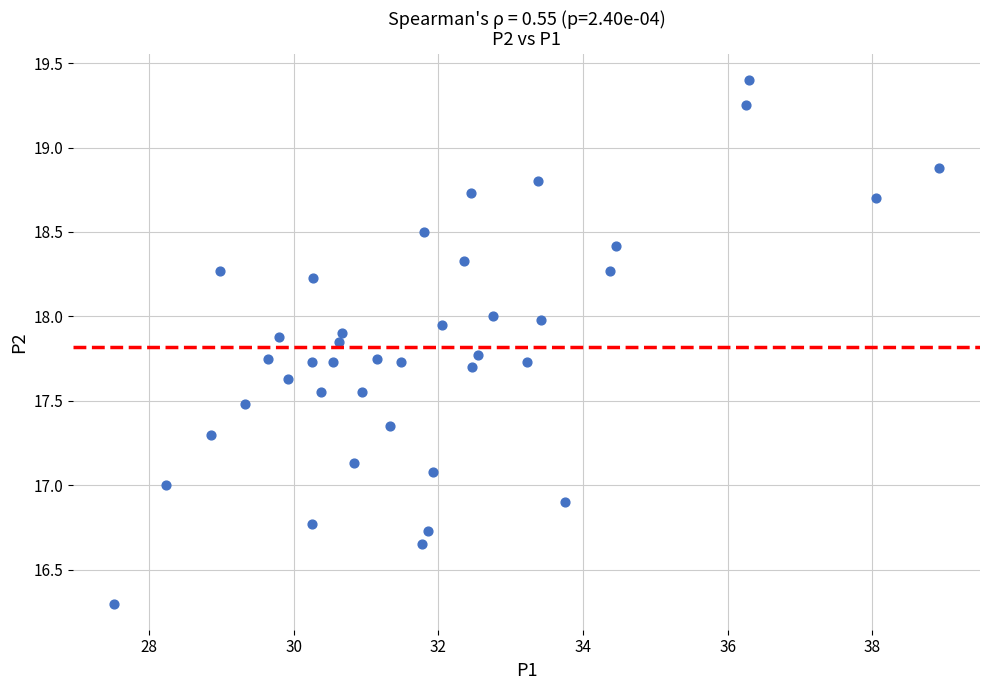

What is the range of Y values (max minus min)?

3.1